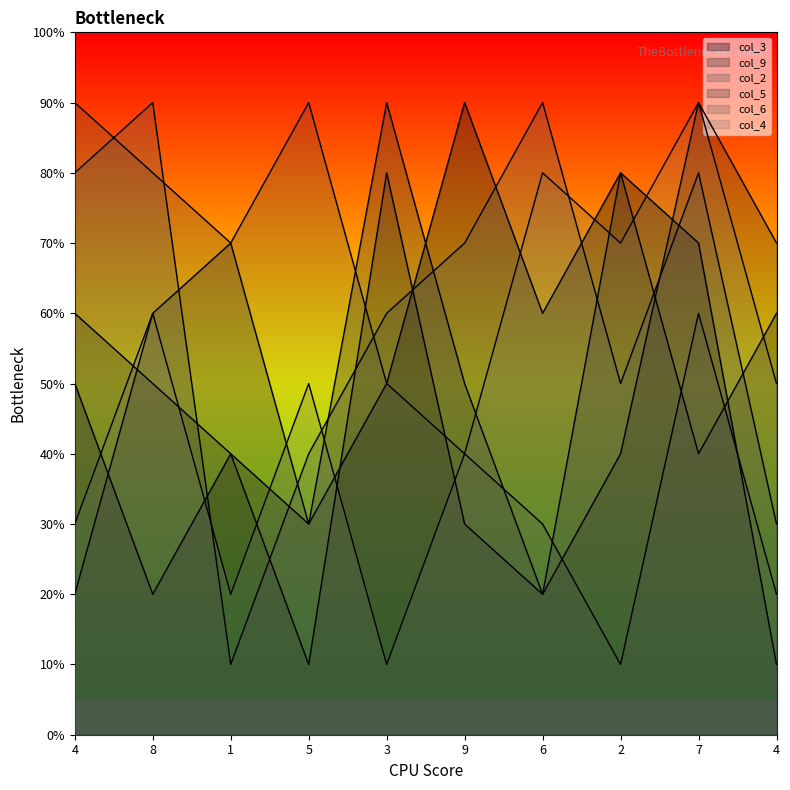

The col_5 series shows 20 at 6. True or false?

True